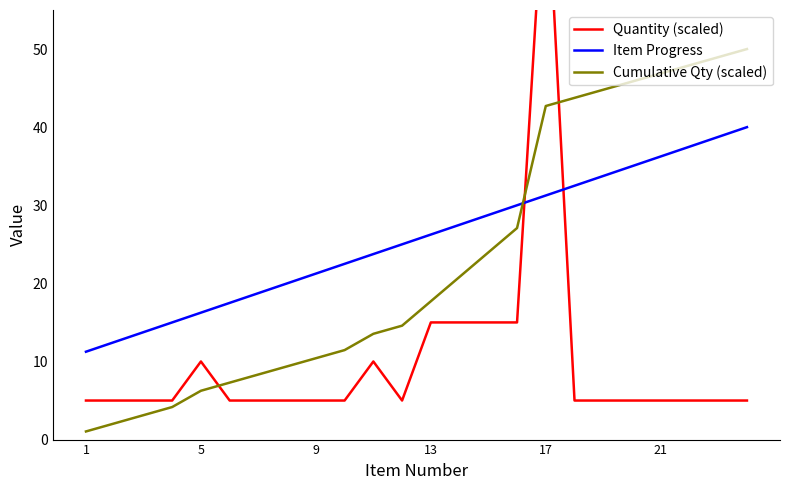

Is this an area chart (filled region under the line)?

No